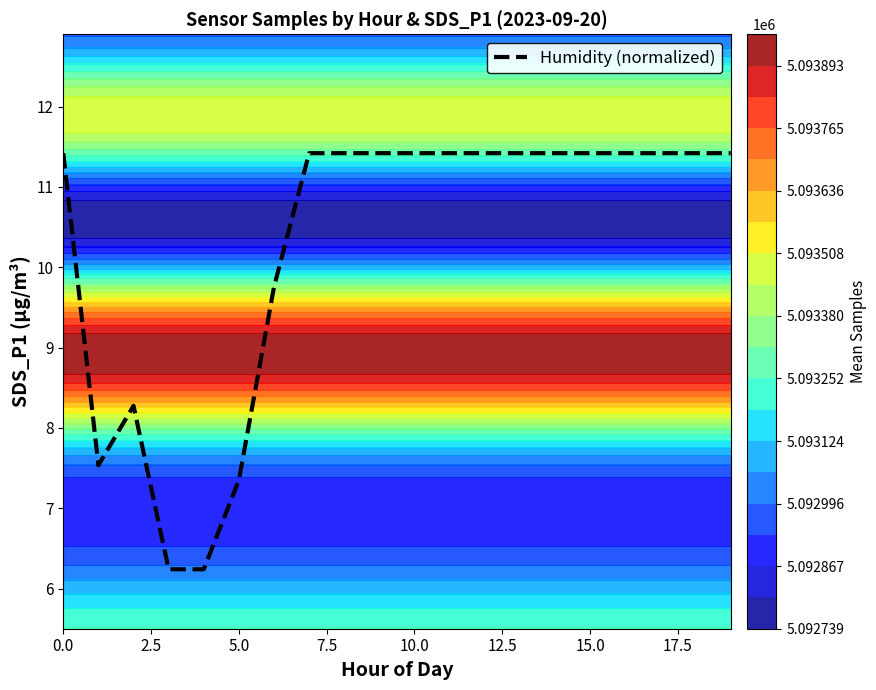

Is it true that the value at 2.5 is 11.2?

False